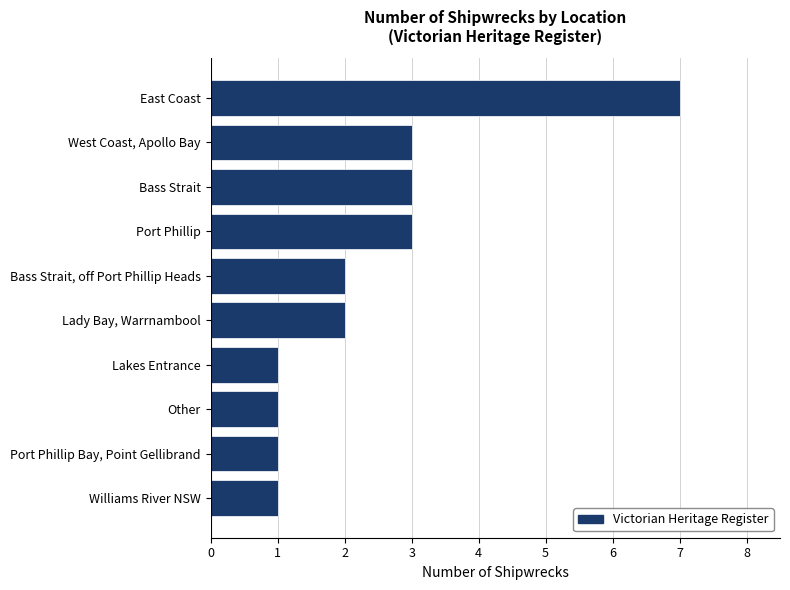

Reading bottom to top, transcribe all the data shown in this chart.

1	1	1	1	2	2	3	3	3	7